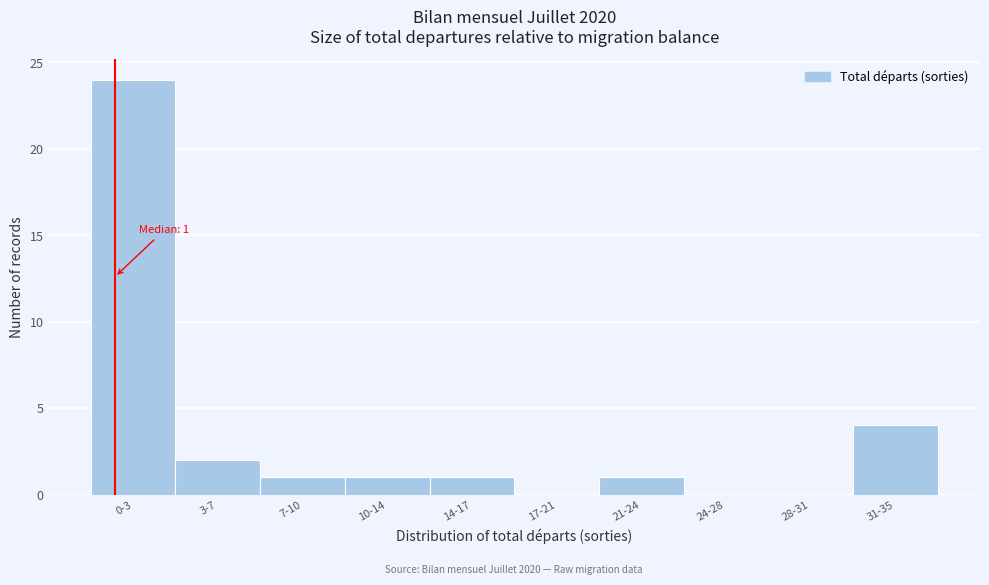

Reading right to left, list all the values displayed in this chart.

31-35=4	28-31=0	24-28=0	21-24=1	17-21=0	14-17=1	10-14=1	7-10=1	3-7=2	0-3=24